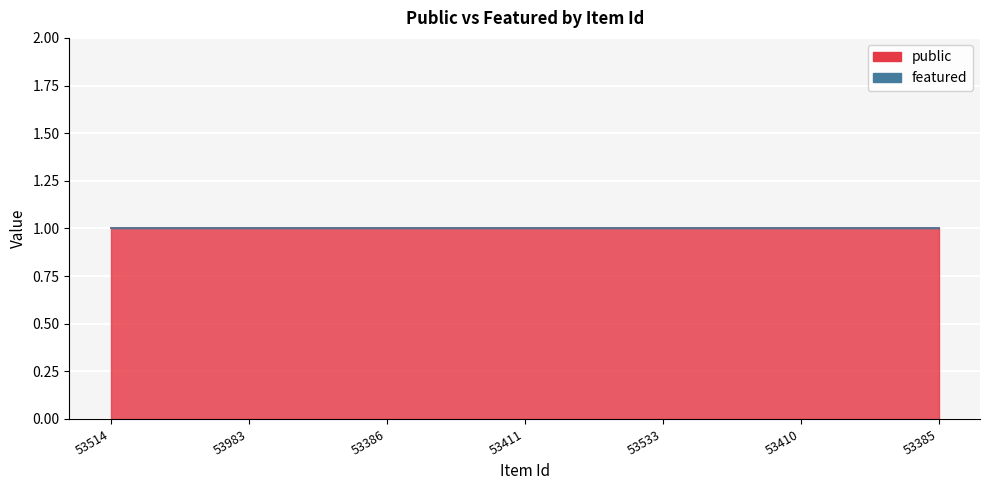

What is the highest value of the public series?

1